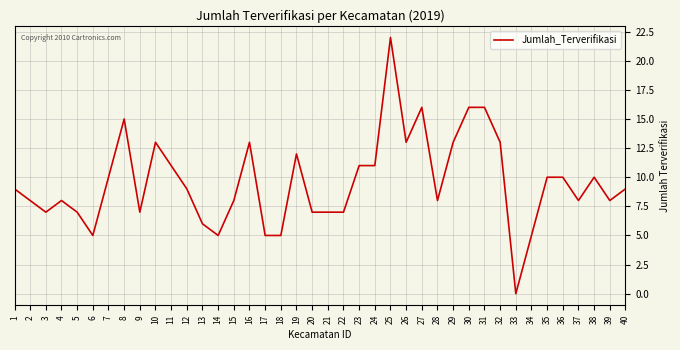

True or false: the data shows 16 at 19.

False